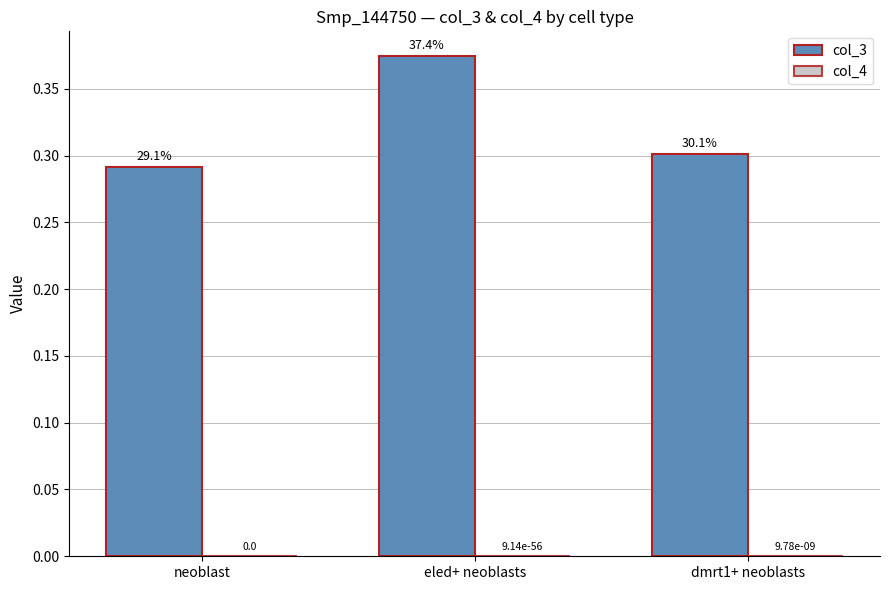

Which series has the largest total across all categories?

col_3